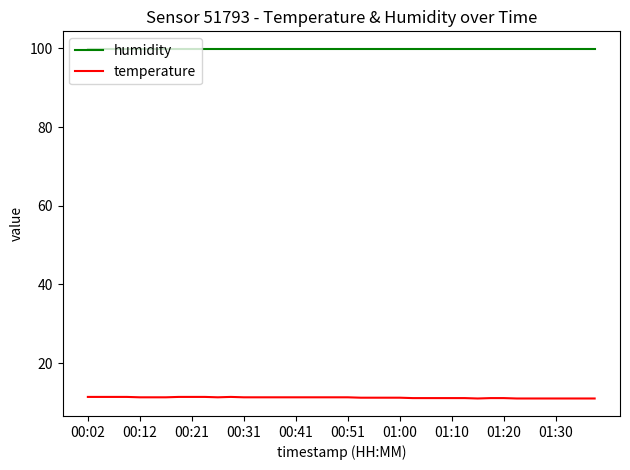

True or false: temperature and humidity cross at least once.

False